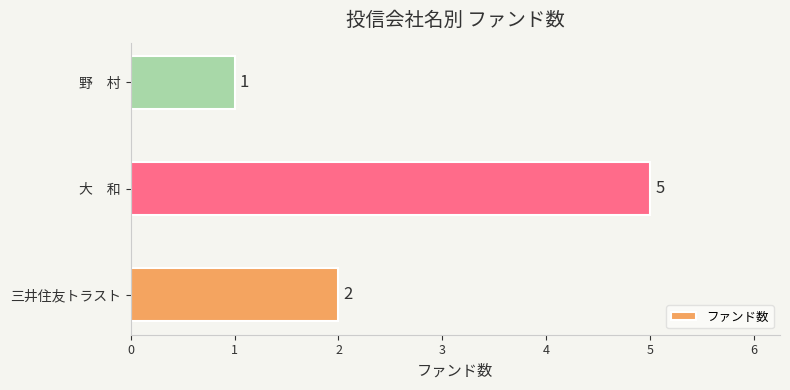

How many values are between 1 and 5?

3